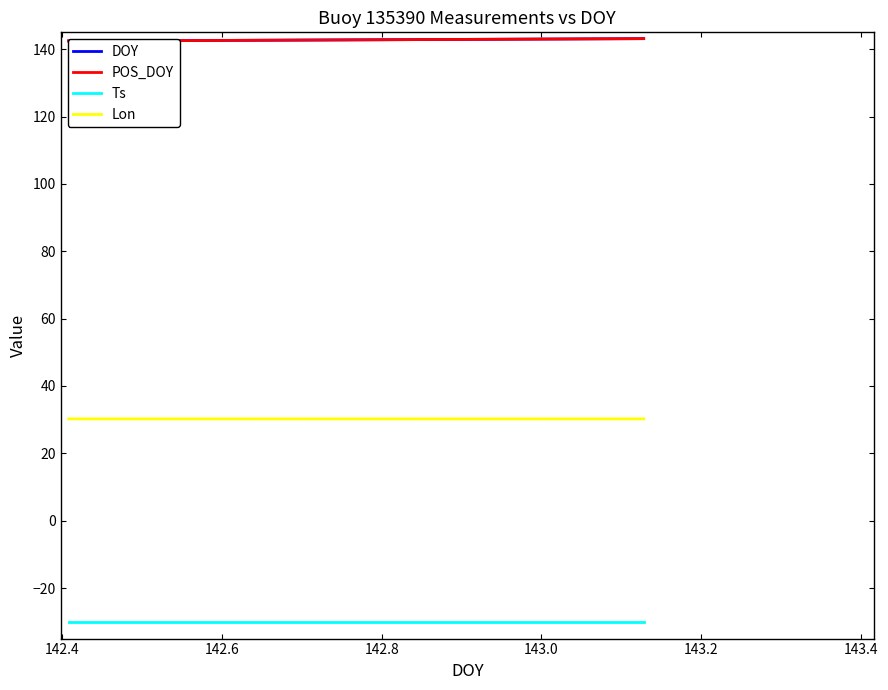

What is the highest value of the Lon series?

30.2